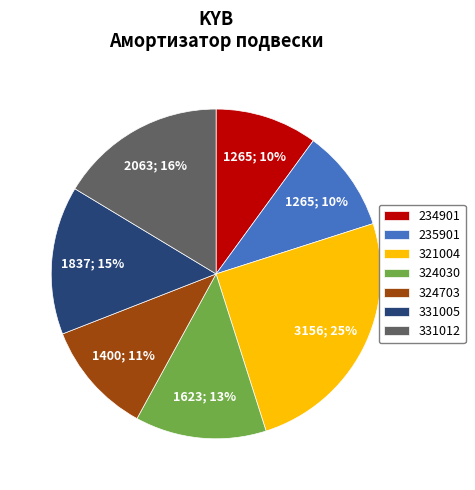

To the nearest percent, what is the combined percentage of 321004 and 324703?

36%